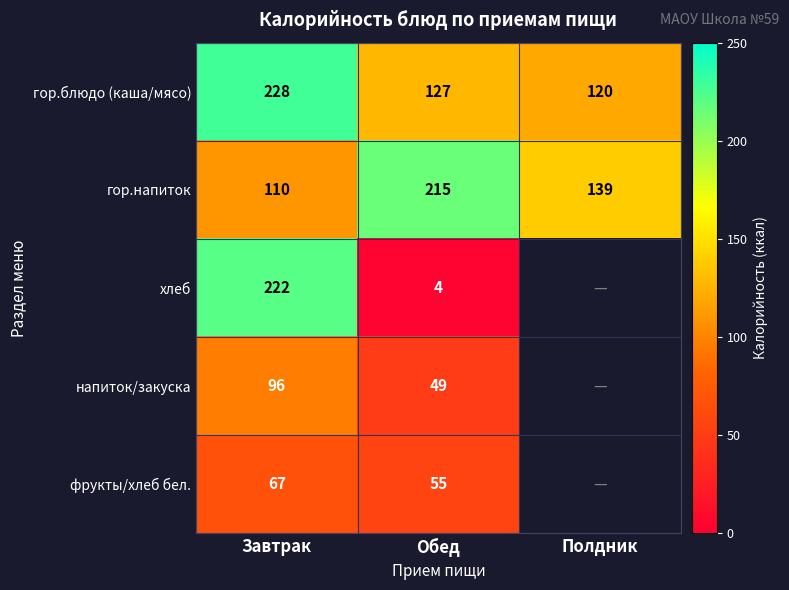

Count the number of data series in this chart.

5